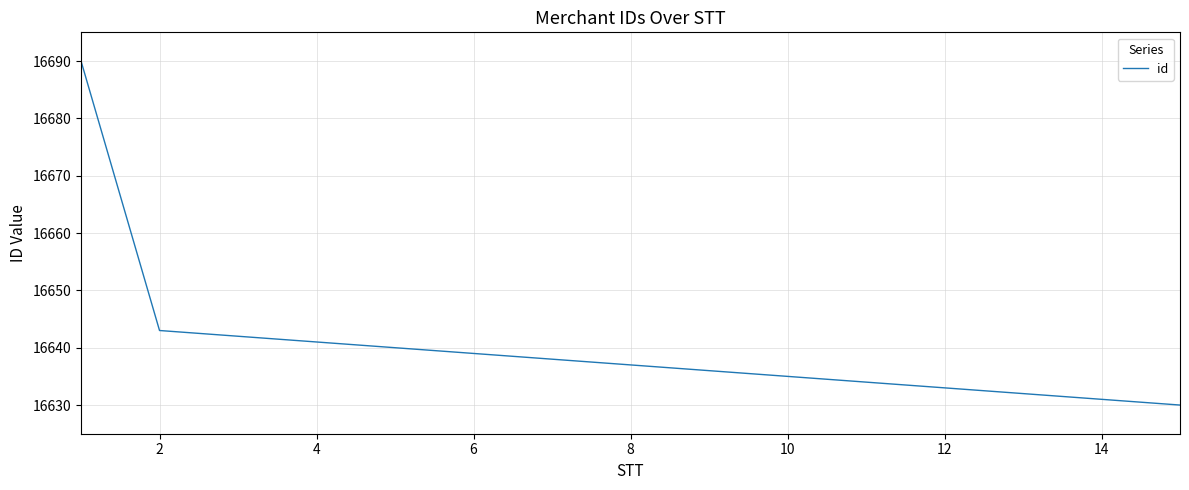

What is the greatest value displayed?

16690